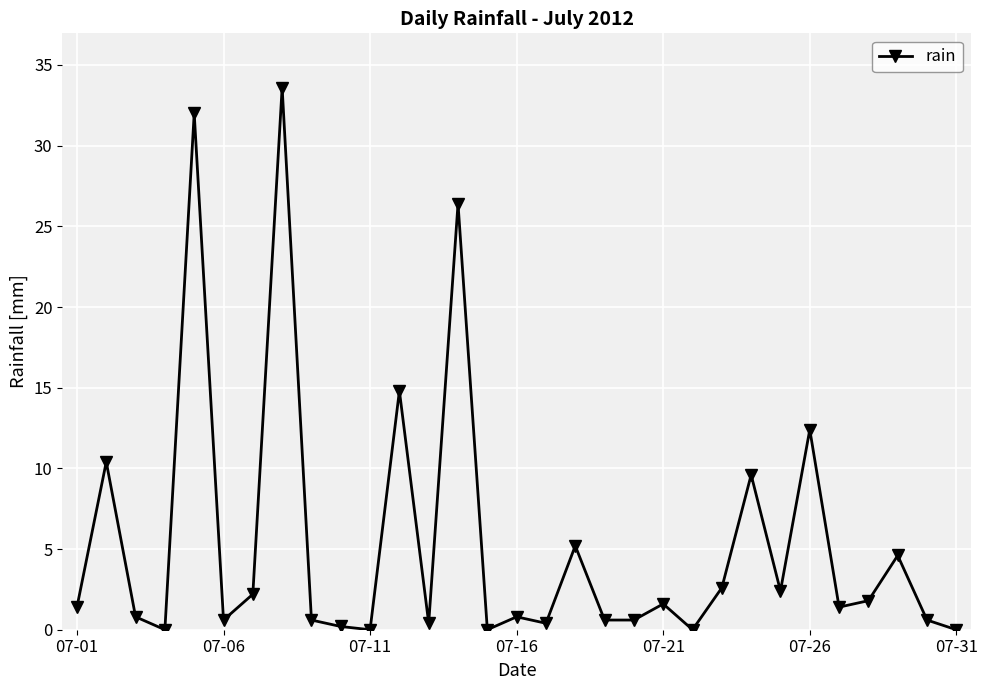

What is the greatest value displayed?

33.6